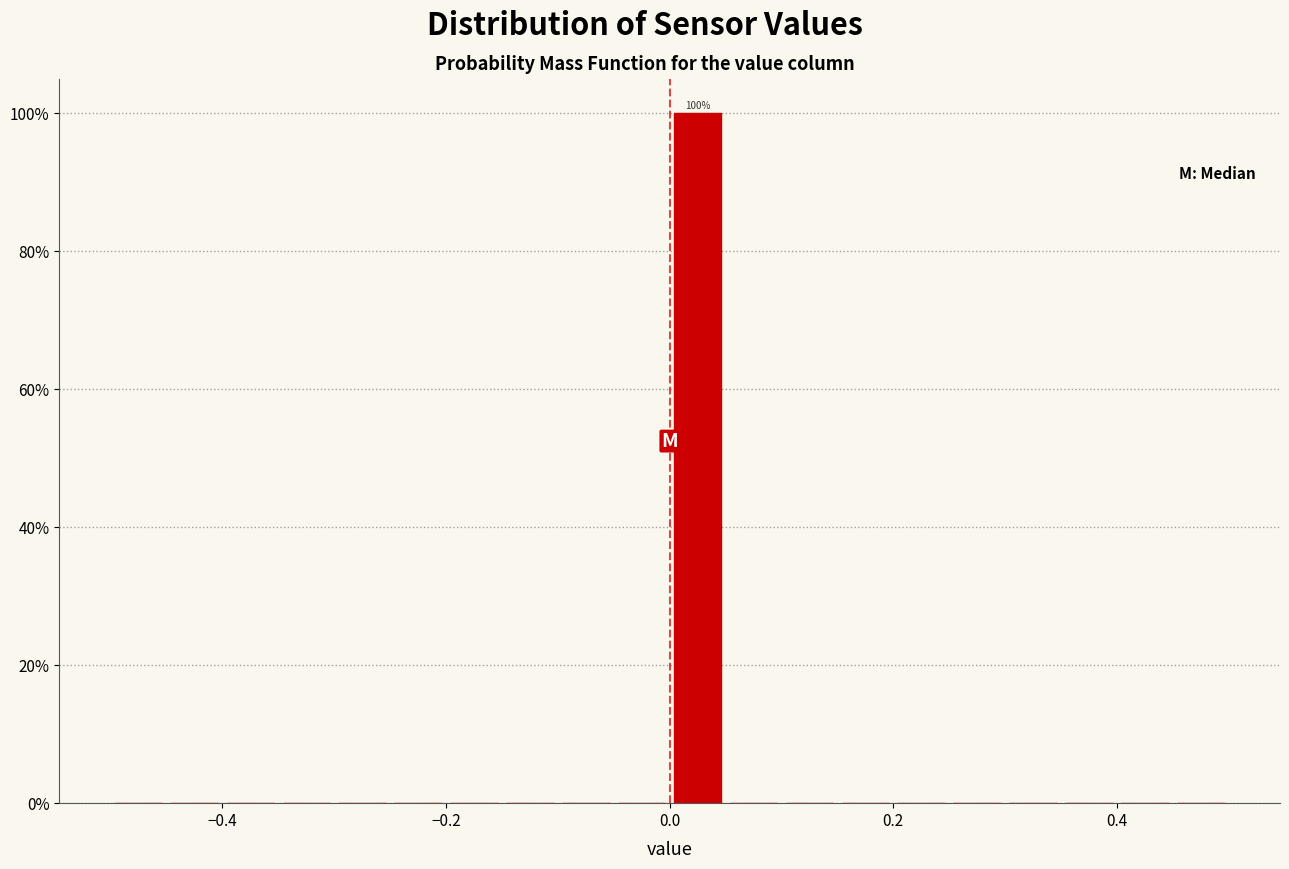

Around what value on the x-axis is the tallest bar? Give the approximate position of its centre, as read against the axis.

0.02